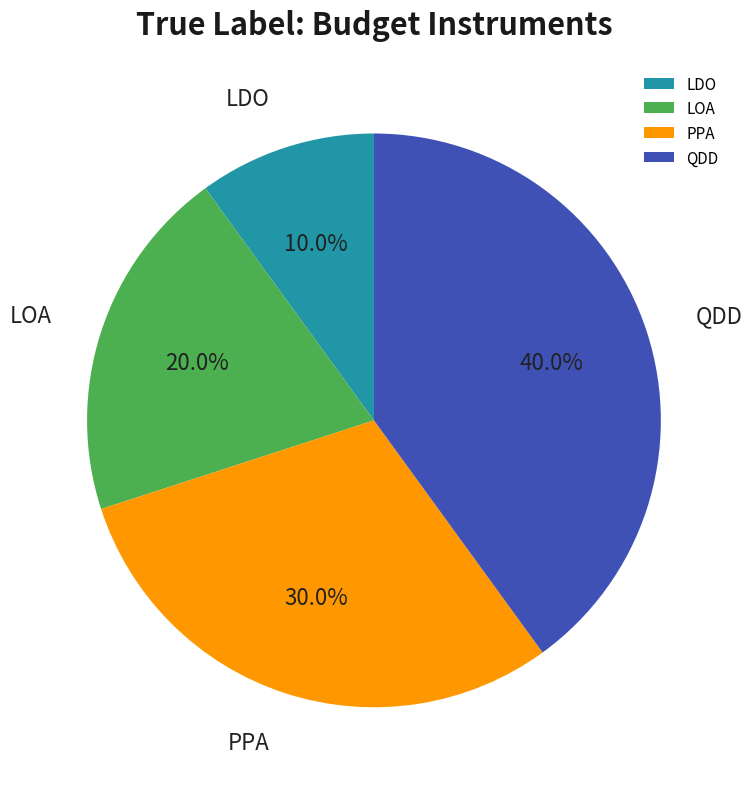

What is the ratio of the value at QDD to the value at LOA?

2.0